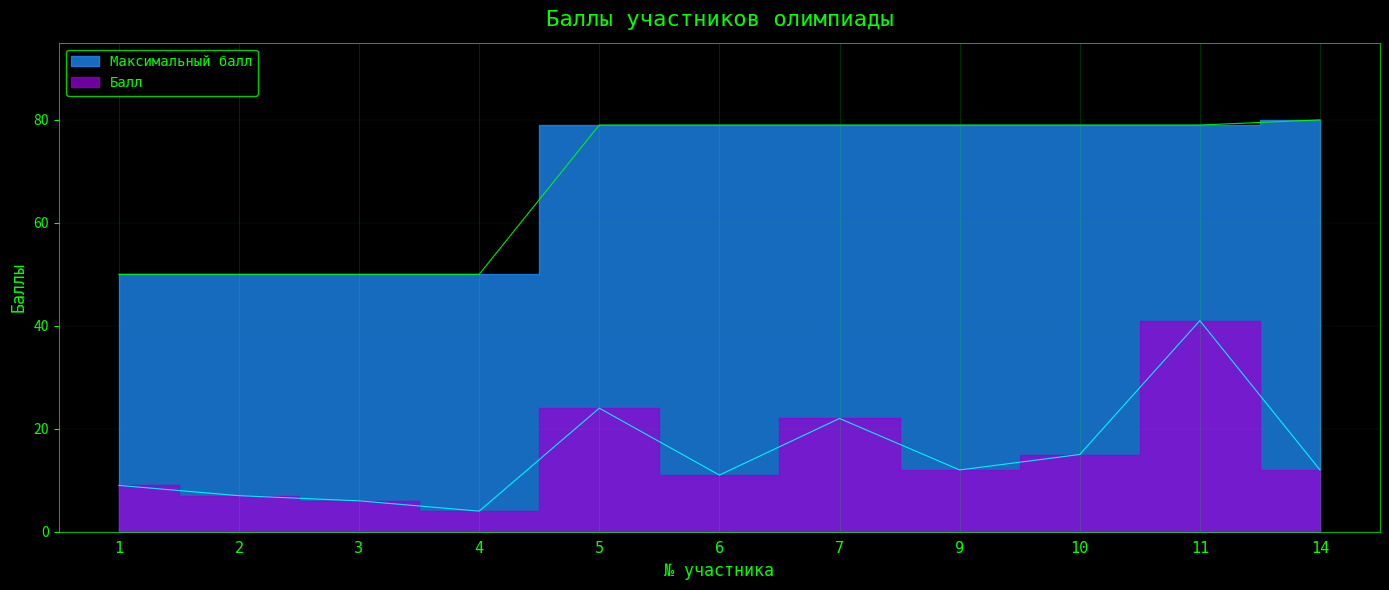

True or false: Максимальный балл and Балл intersect in this chart.

False